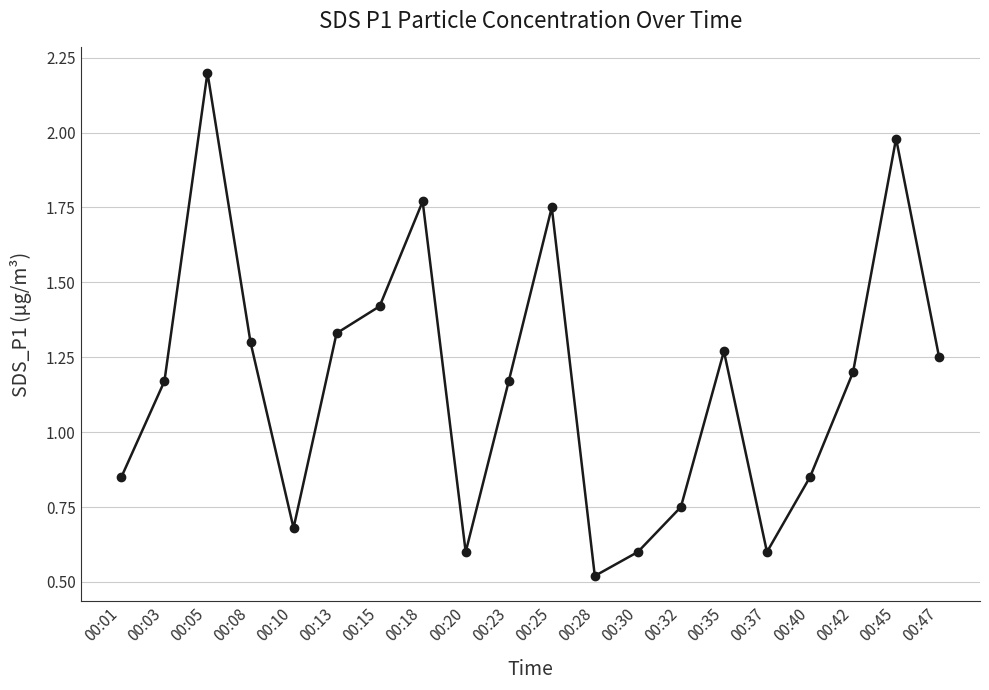

What is the difference between the maximum and minimum values?

1.7